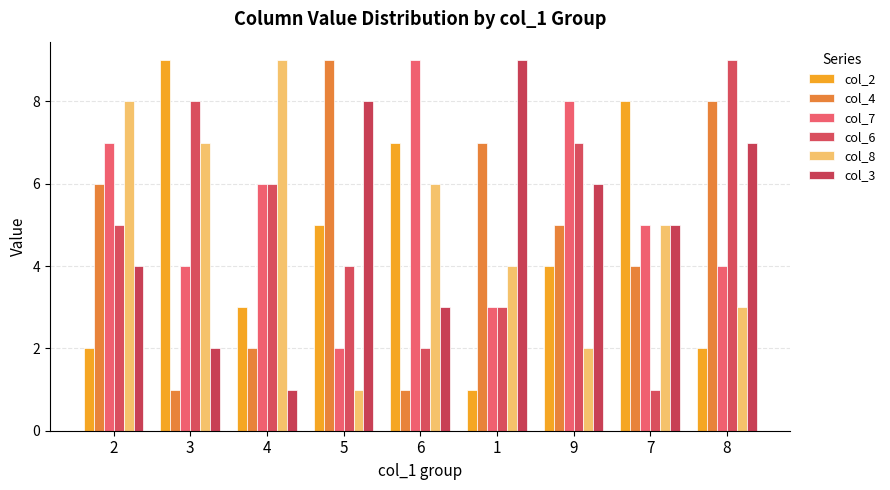

What is the highest value of the col_4 series?

9